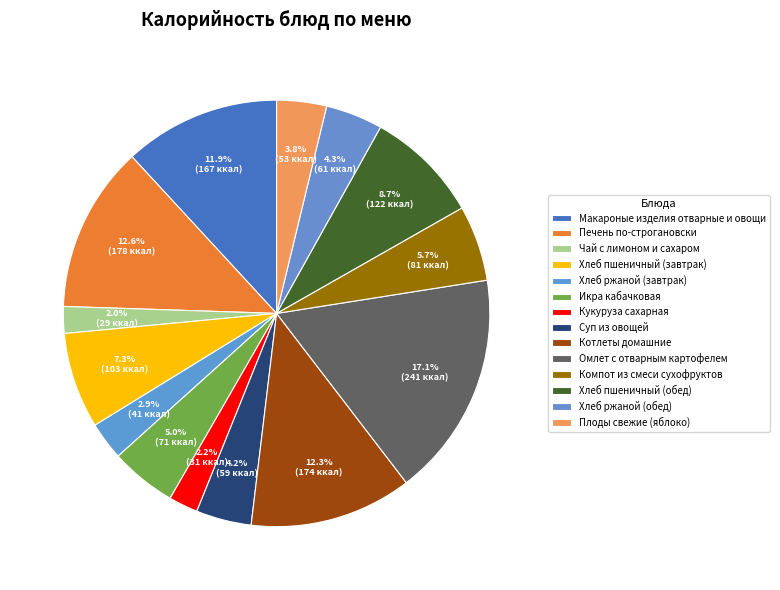

Combined, do Макароные изделия отварные и овощи and Омлет с отварным картофелем account for over 50%?

No